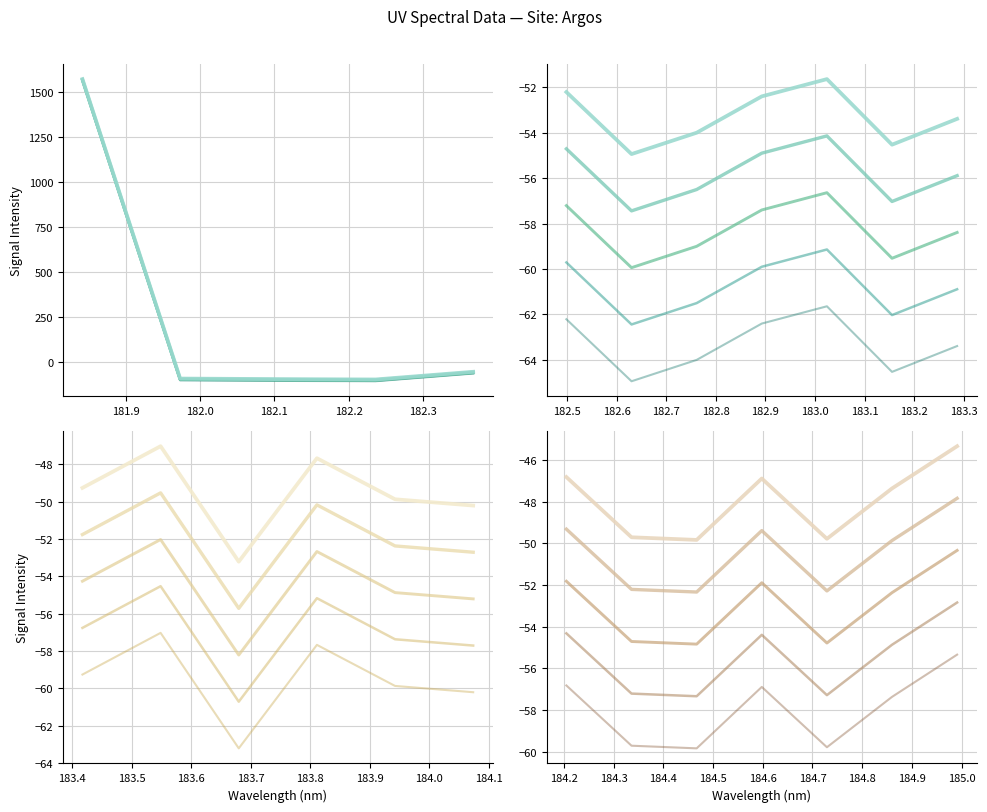

What are all the series names shown in the legend?

Spectral Signal 1, Spectral Signal 2, Spectral Signal 3, Spectral Signal 4, Spectral Signal 5